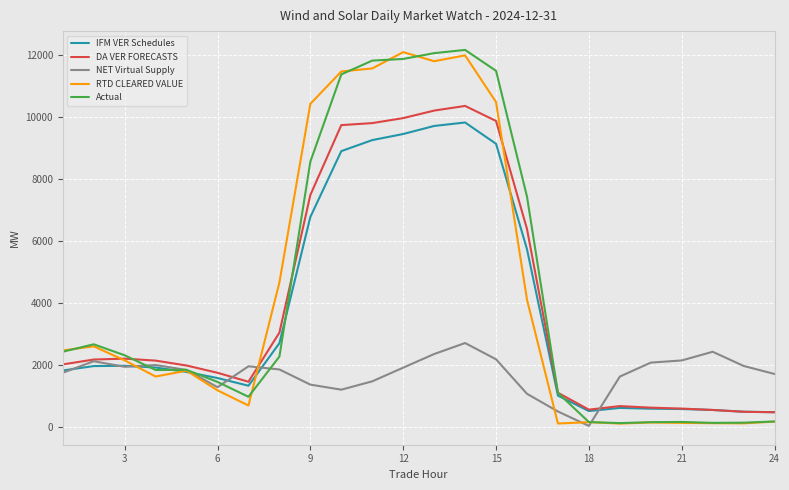

After their last crossing, which series has the higher values: RTD CLEARED VALUE or DA VER FORECASTS?

DA VER FORECASTS